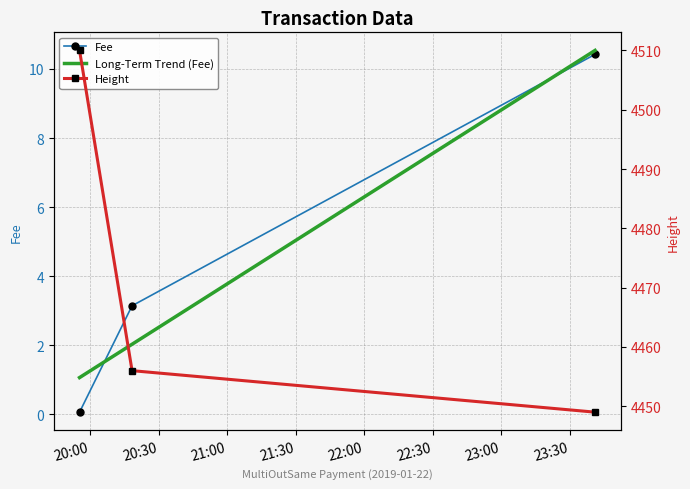

Which series has the largest range (max minus min)?

Height